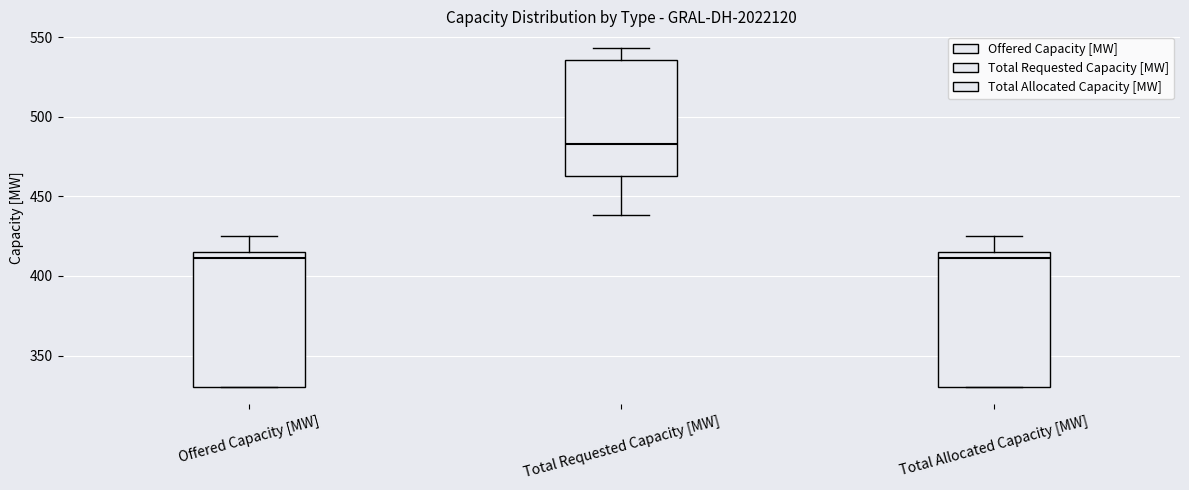

Reading left to right, transcribe this box plot: for each box, give where its median line is, the range the box spans, and where its two whiskers end, as read against the y-axis. The values are not printed on the chart, so give them approximately, as read against the axis.

Offered Capacity [MW]: median 410, box 330 to 415, whiskers 330 to 425
Total Requested Capacity [MW]: median 485, box 465 to 535, whiskers 440 to 545
Total Allocated Capacity [MW]: median 410, box 330 to 415, whiskers 330 to 425